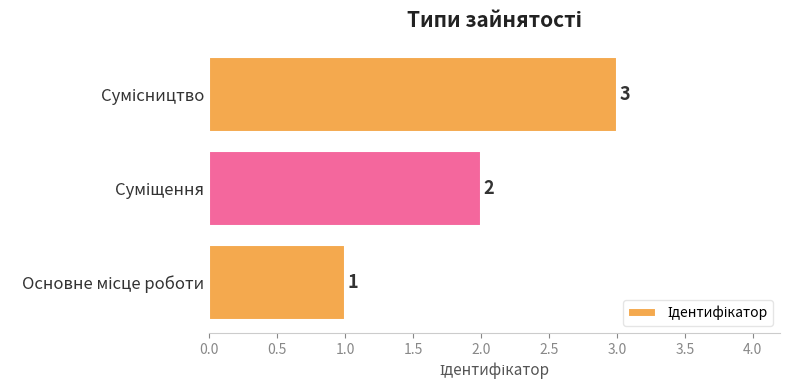

What is the sum of all values?

6